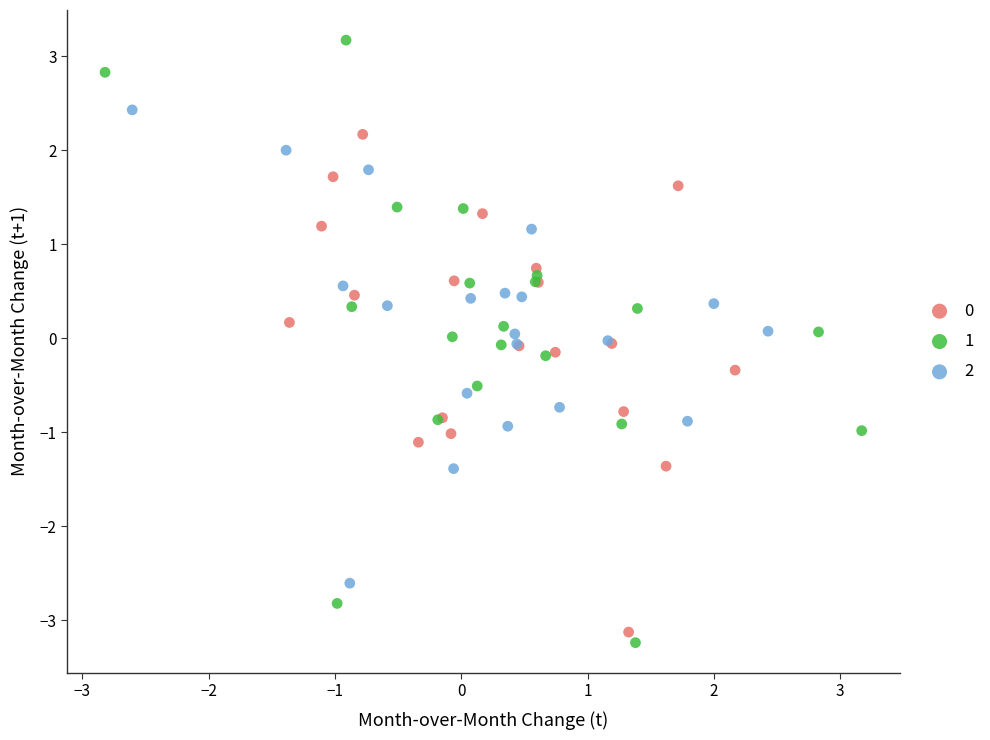

Which series contains the highest Y value?

1